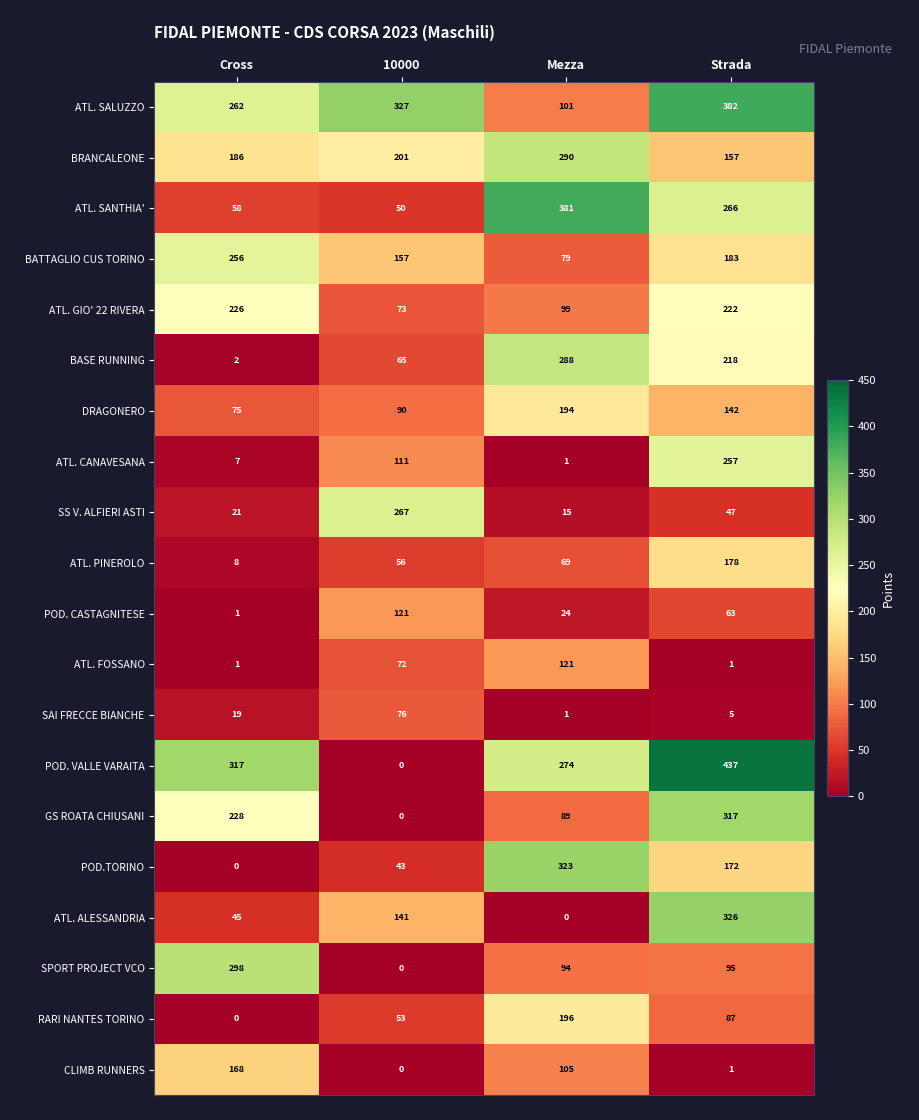

What is the difference between the ATL. CANAVESANA values at Strada and Cross?

250